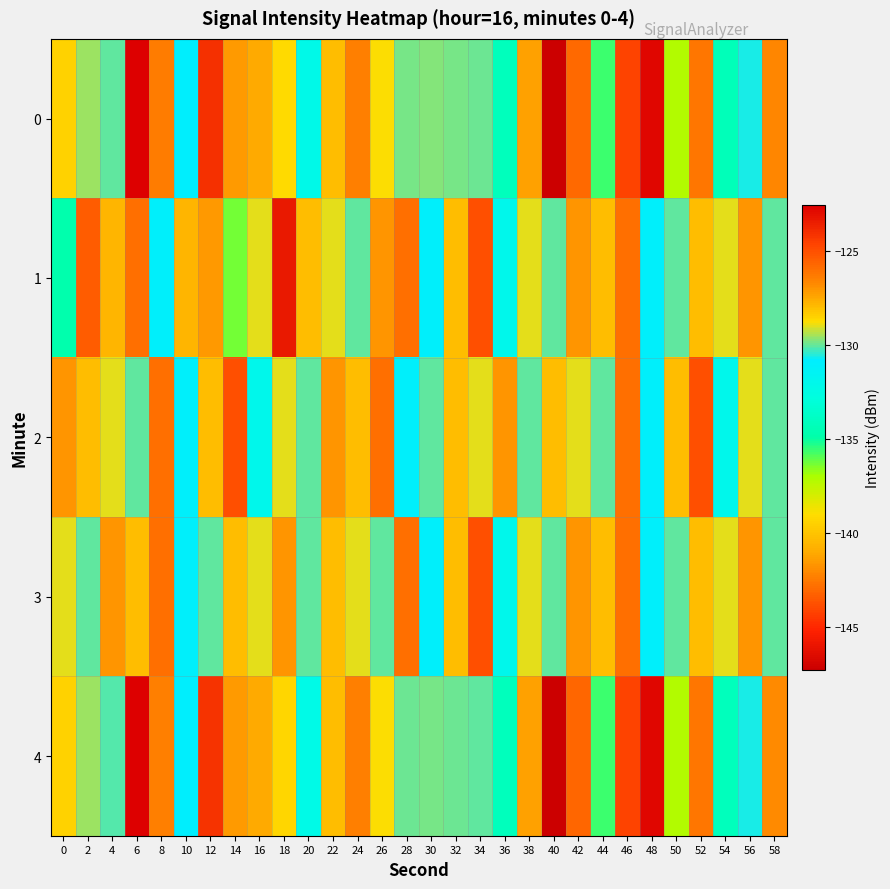

Rank the series by their maximum value, from lowest to highest.

2, 3, 1, 0, 4